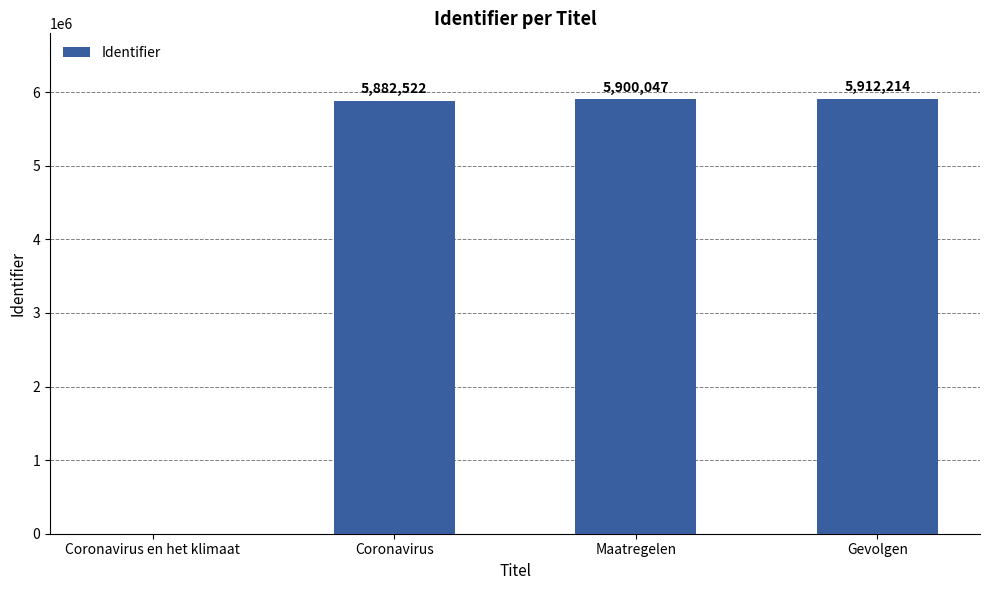

What is the sum of all values?

17694783